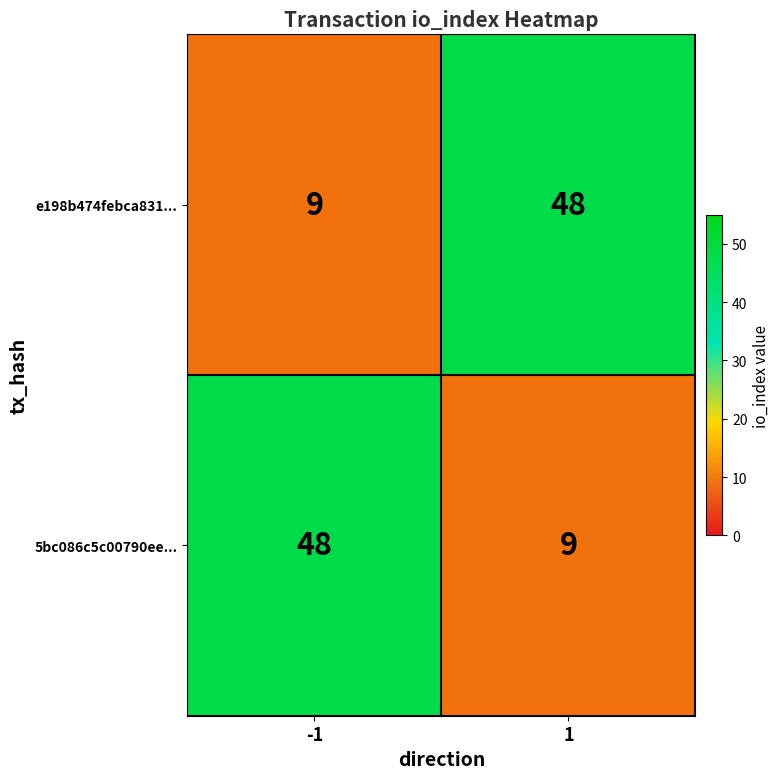

Count the number of categories in the chart.

2